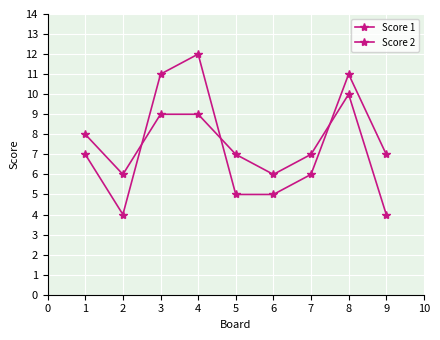

Reading left to right, transcribe all the data shown in this chart.

Score 1: 8	6	9	9	7	6	7	10	4
Score 2: 7	4	11	12	5	5	6	11	7